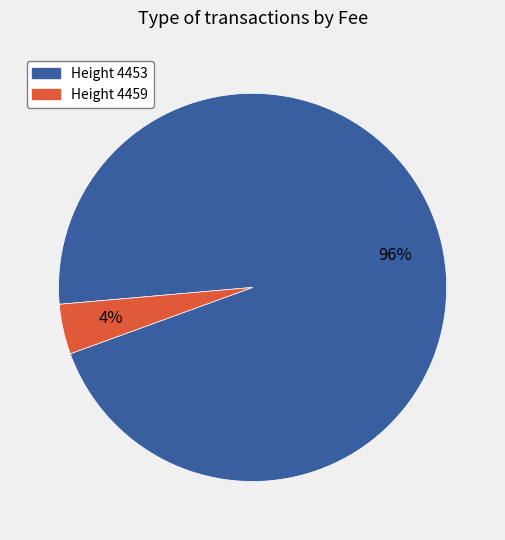

How many slices are in this pie chart?

2